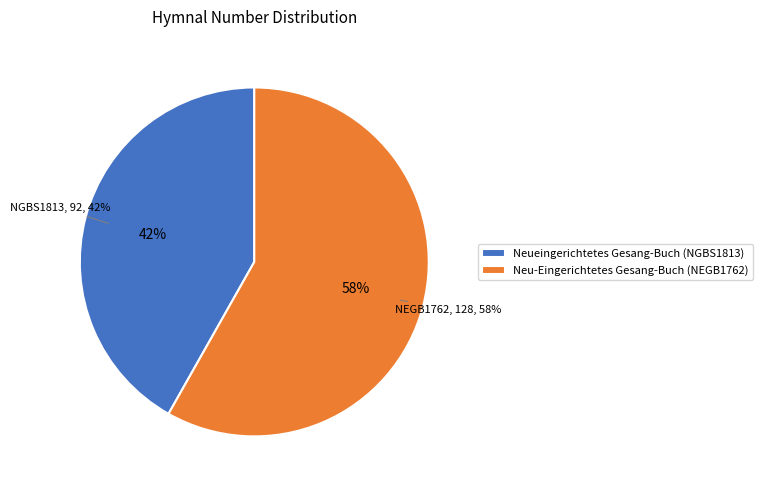

Which category accounts for the majority?

Neu-Eingerichtetes Gesang-Buch (NEGB1762)